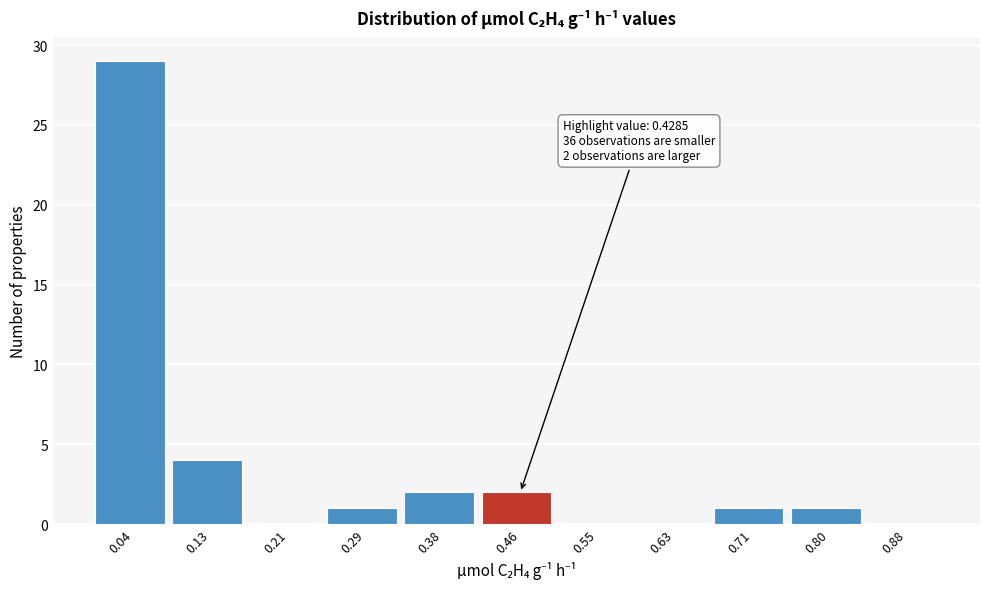

Over which range of the x-axis is the bar tallest?

0.00 to 0.08